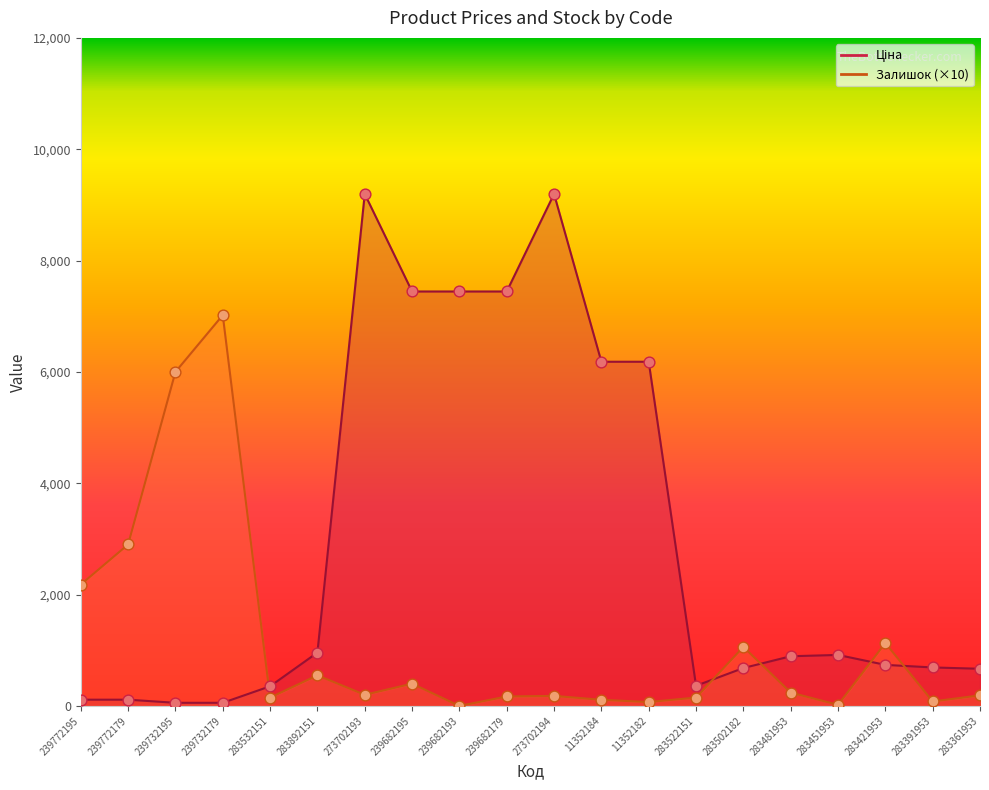

What are all the series names shown in the legend?

Ціна, Залишок